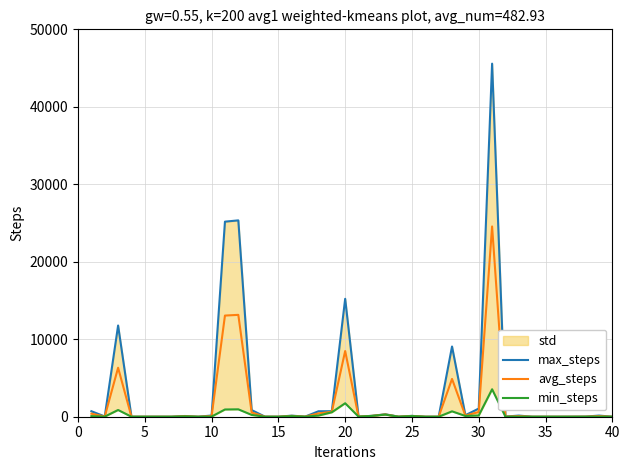

What is the highest value of the avg_steps series?

24557.5